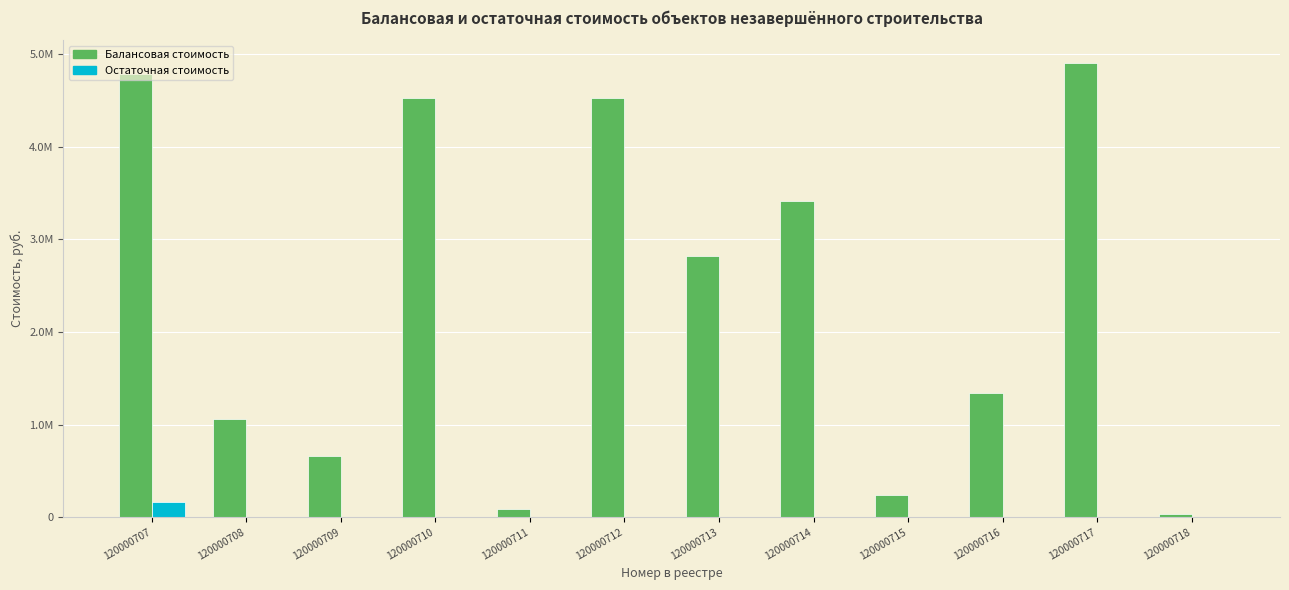

What are all the series names shown in the legend?

Балансовая стоимость, Остаточная стоимость